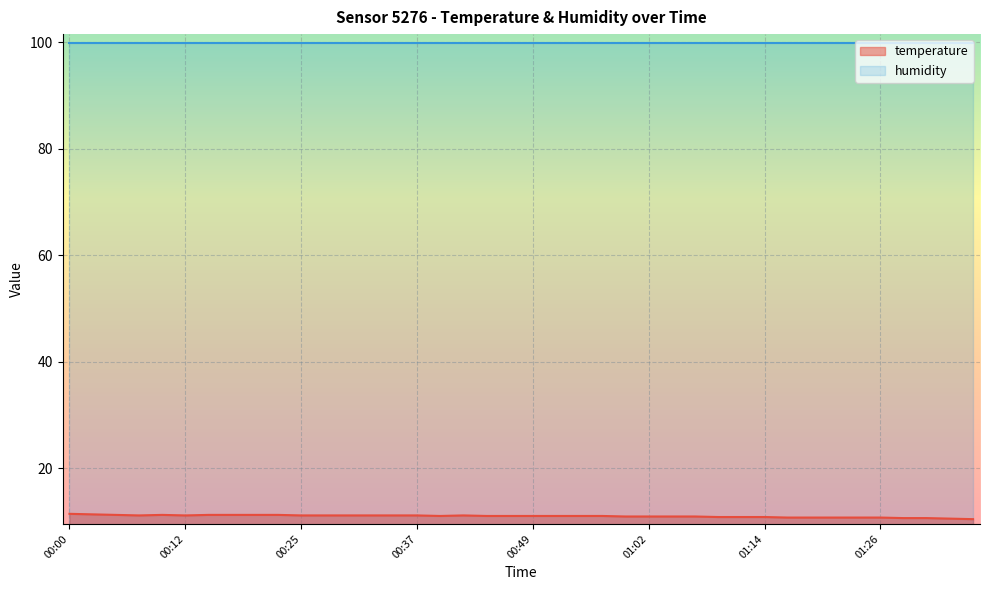

Where is the data nearest to the value 10?

01:36